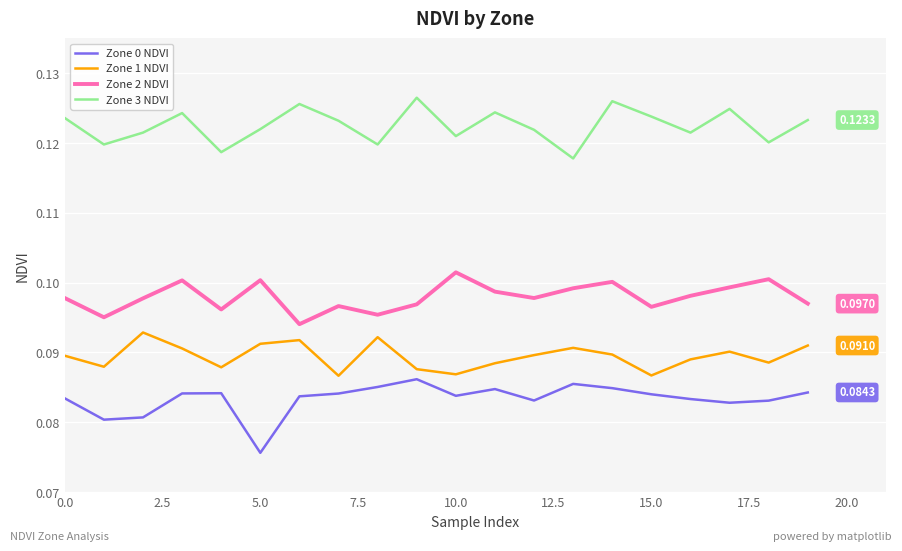

List the series in order of their peak value, highest first.

Zone 3 NDVI, Zone 2 NDVI, Zone 1 NDVI, Zone 0 NDVI